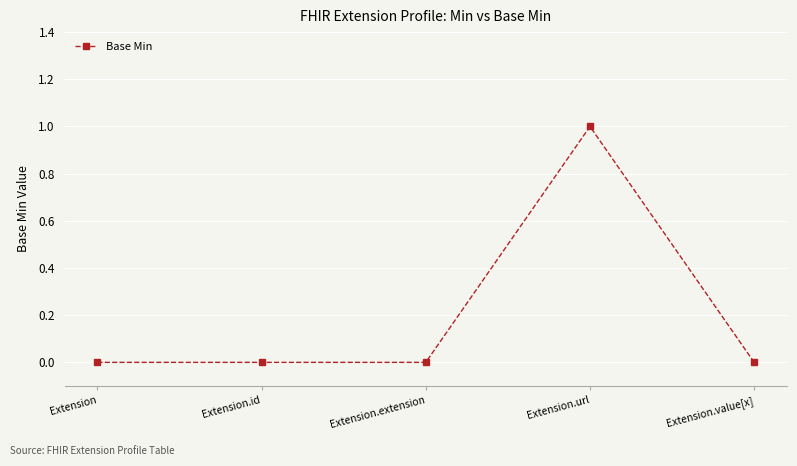

True or false: the data has more than 0 interior local peaks.

True